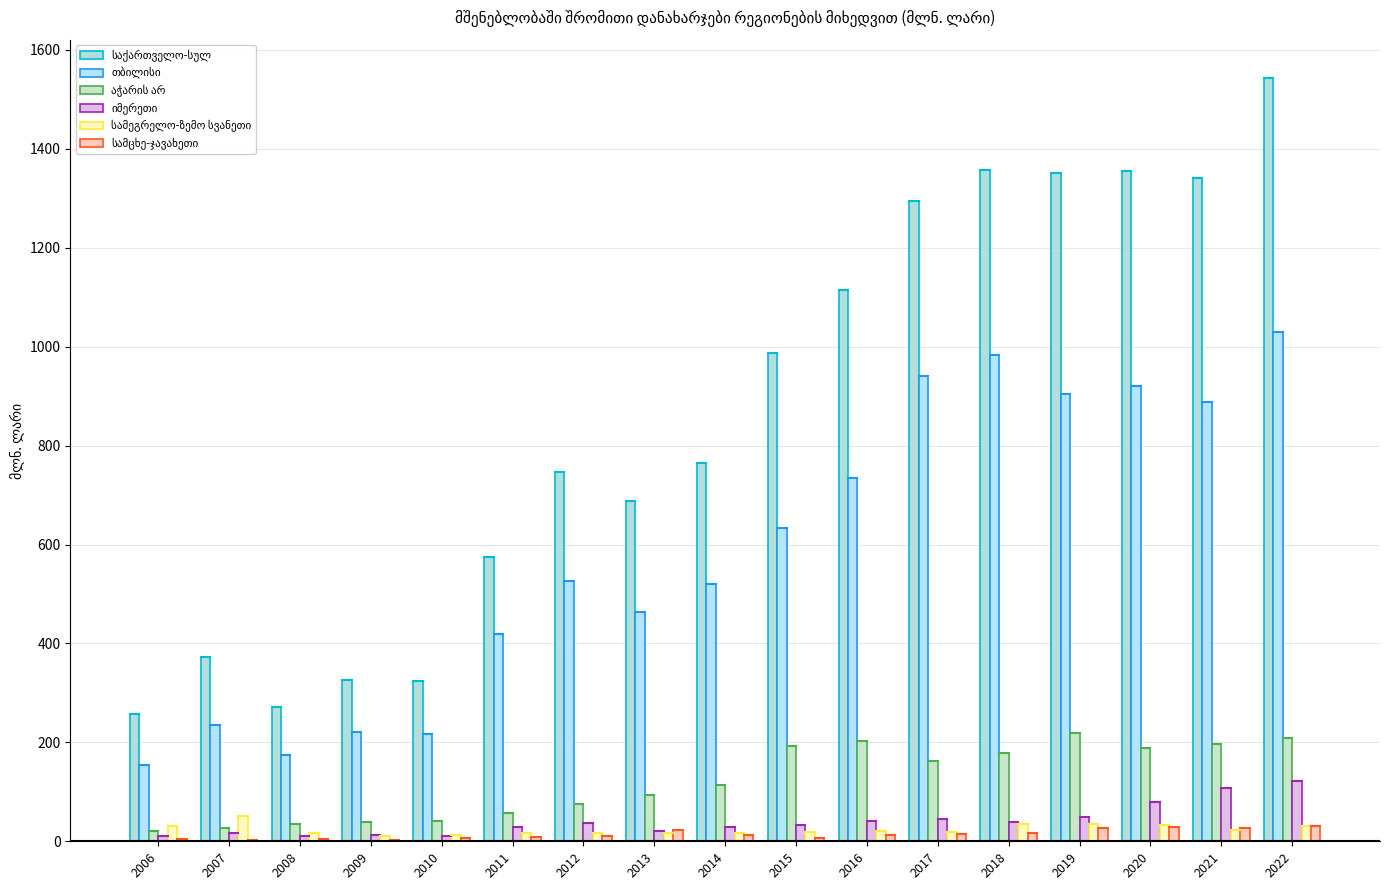

At which category is the sum across all series the highest?

2022